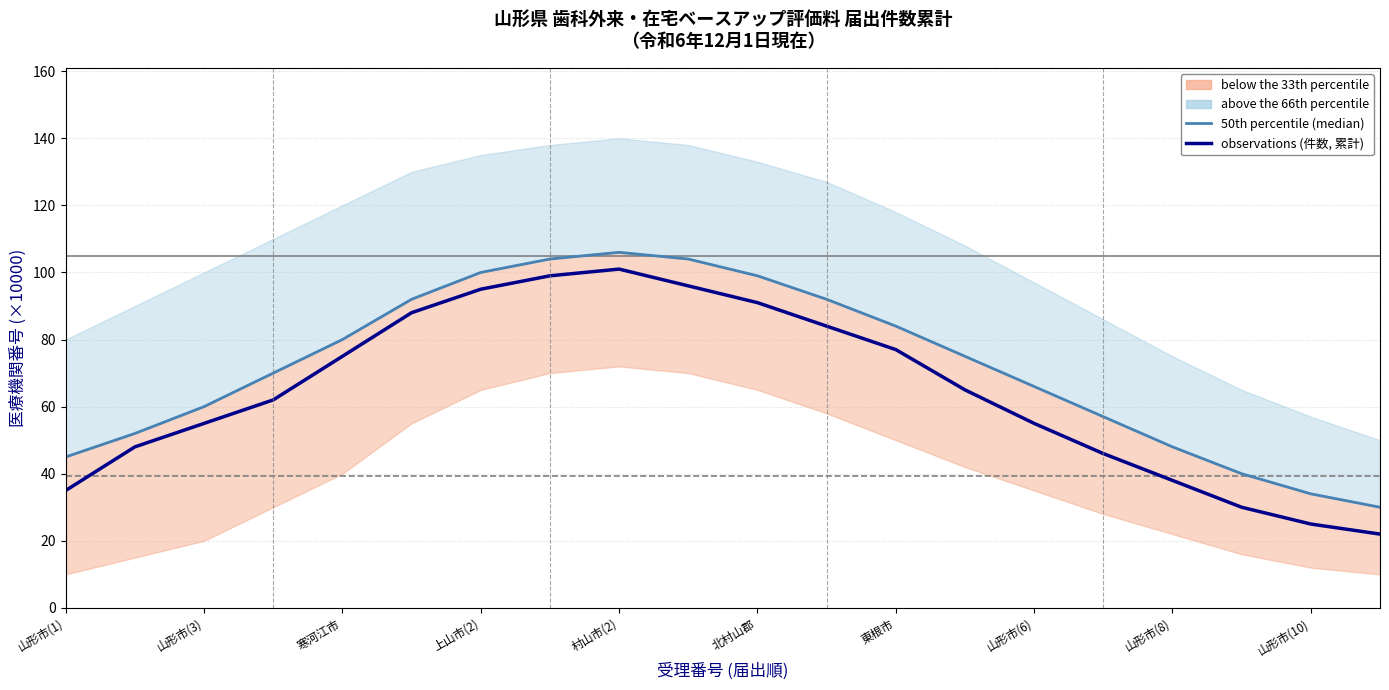

What is the difference between the maximum and second lowest values in the observations (件数, 累計) series?

76